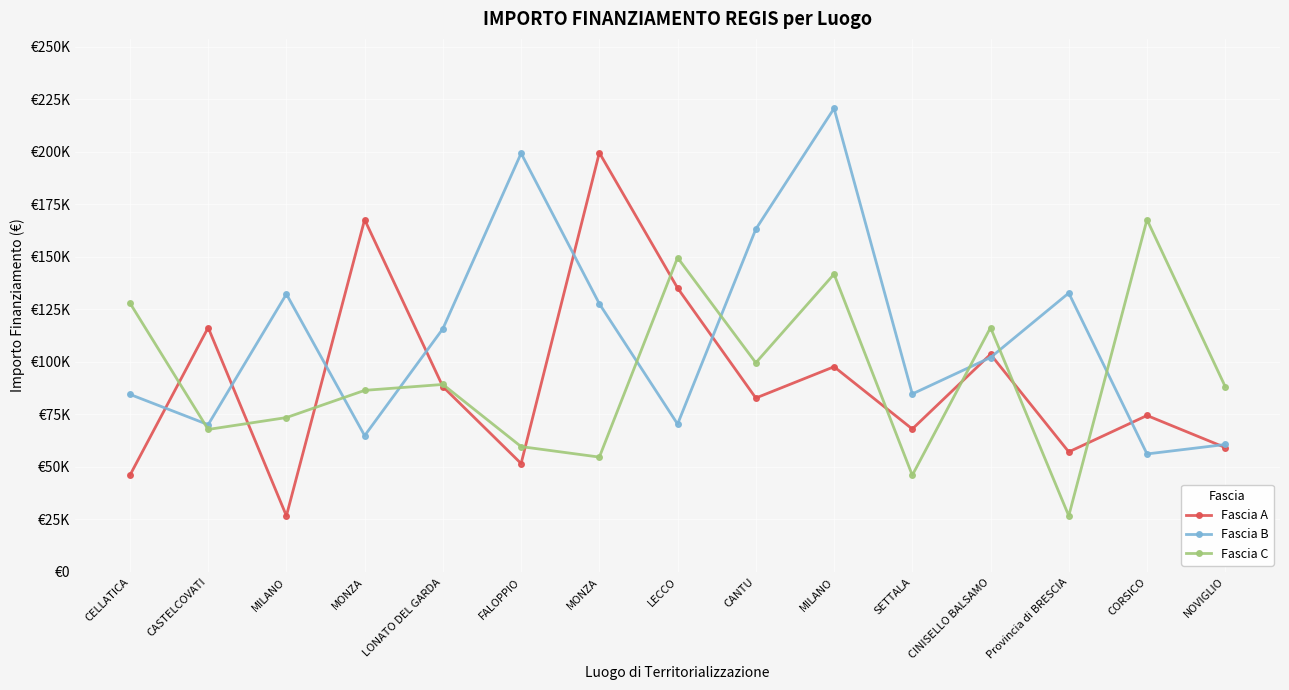

Does the chart have visible grid lines?

Yes